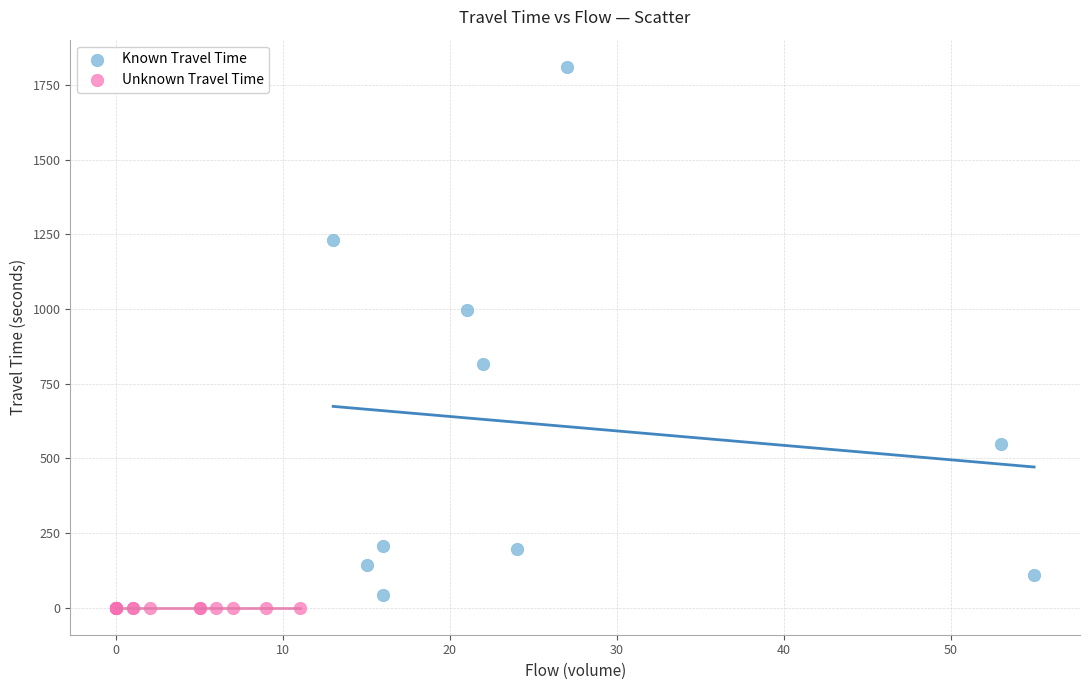

Which series contains the lowest Y value?

Unknown Travel Time